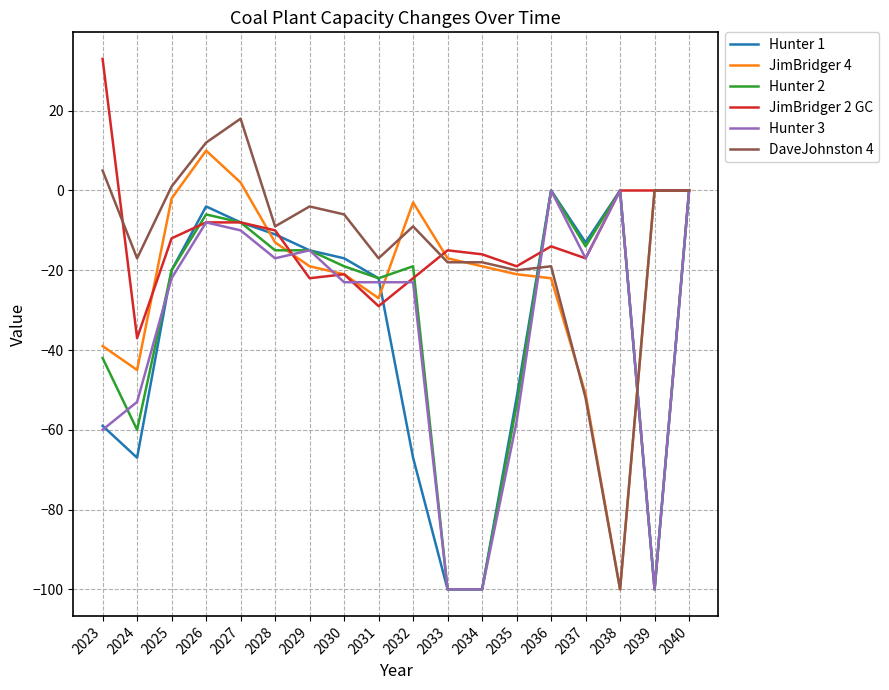

What is the total value across all series at 2024?

-279